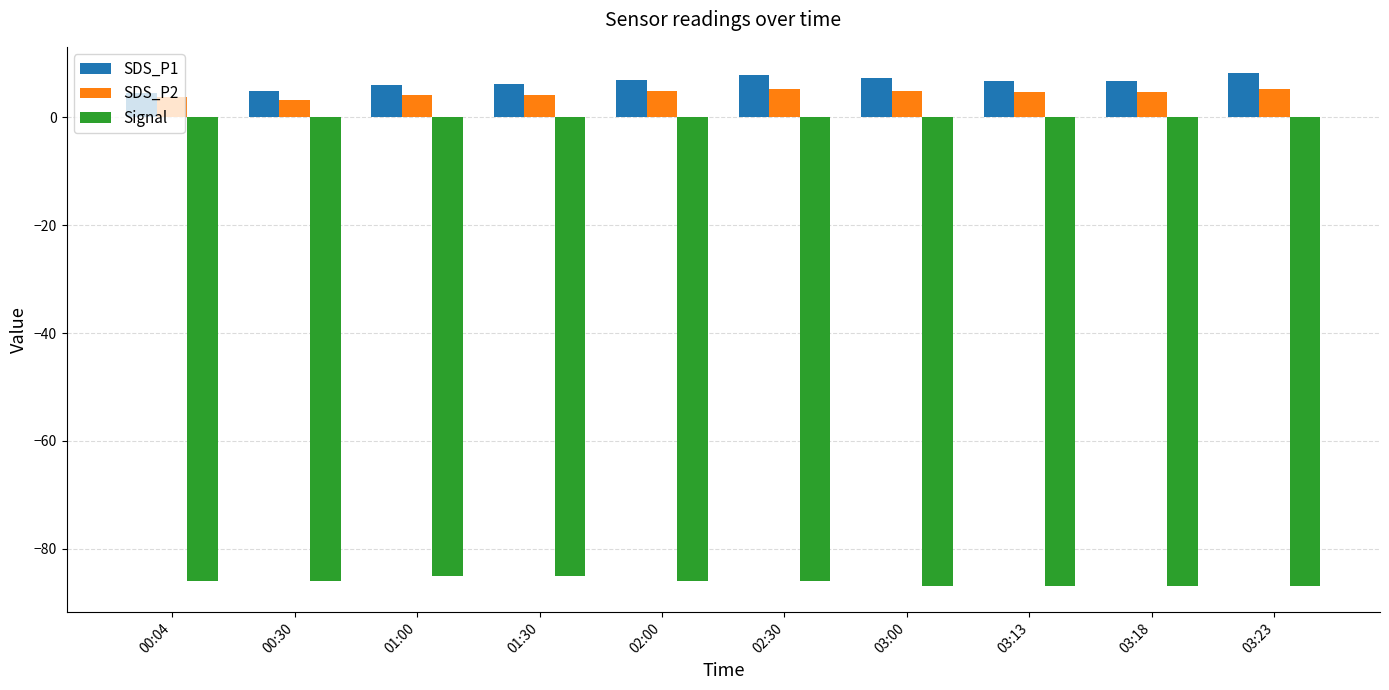

Which series has the largest total across all categories?

SDS_P1